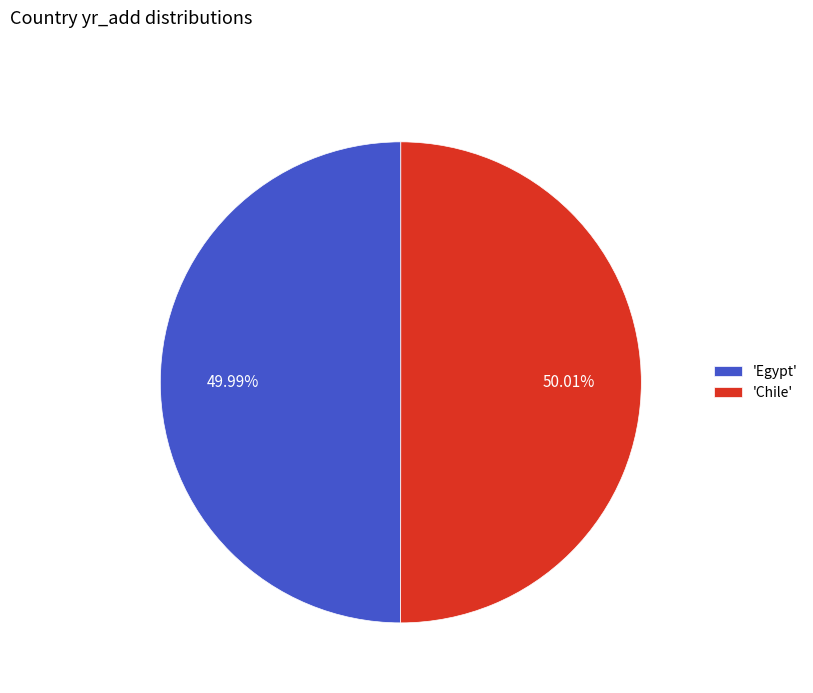

What is the ratio of the value at 'Chile' to the value at 'Egypt'?

1.0